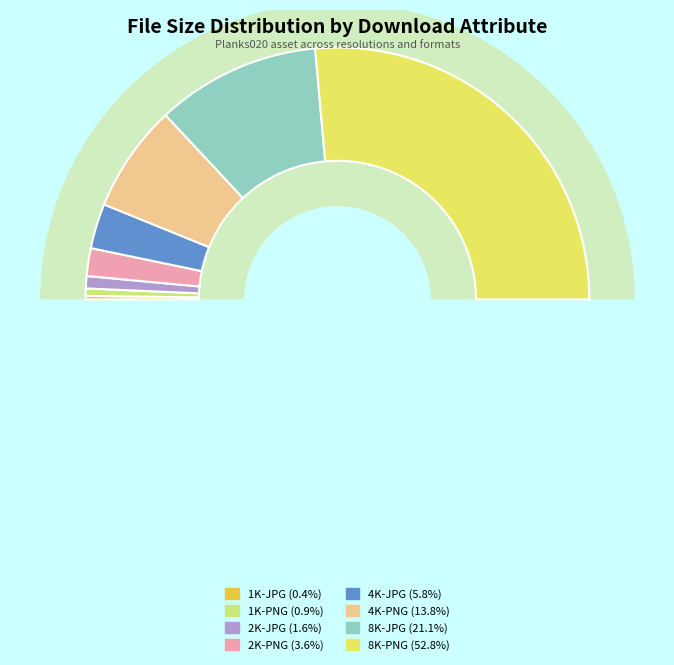

To the nearest percent, what is the average slice percentage?

12%